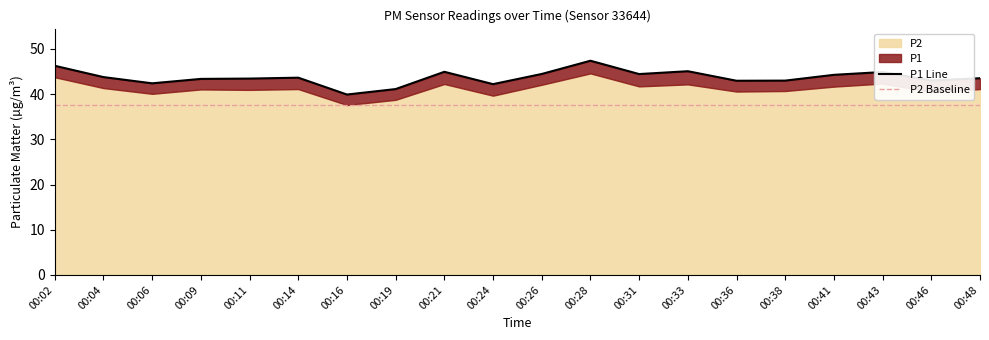

Does the chart have visible grid lines?

No